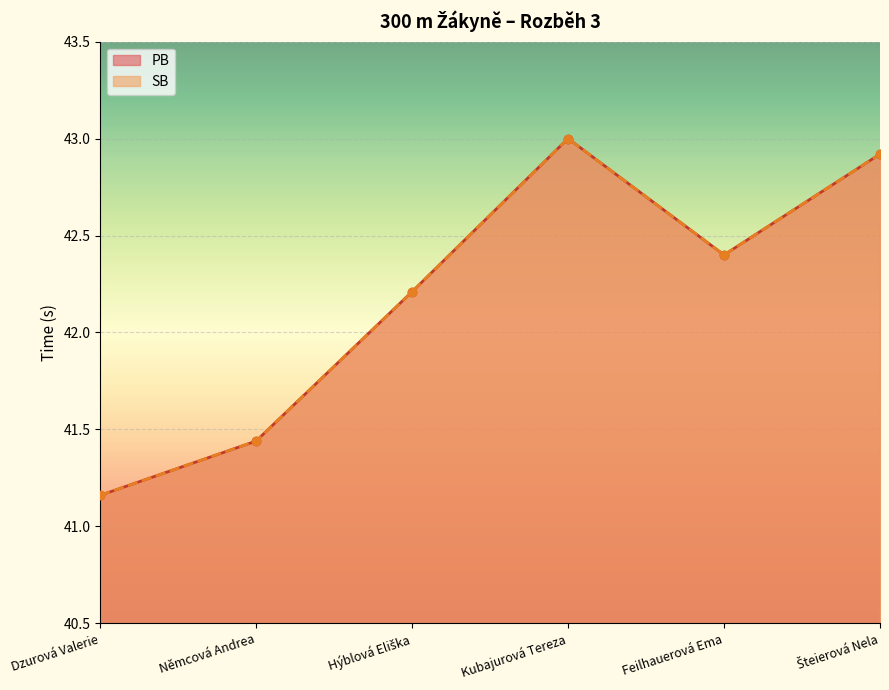

How many lines are shown in the chart?

2